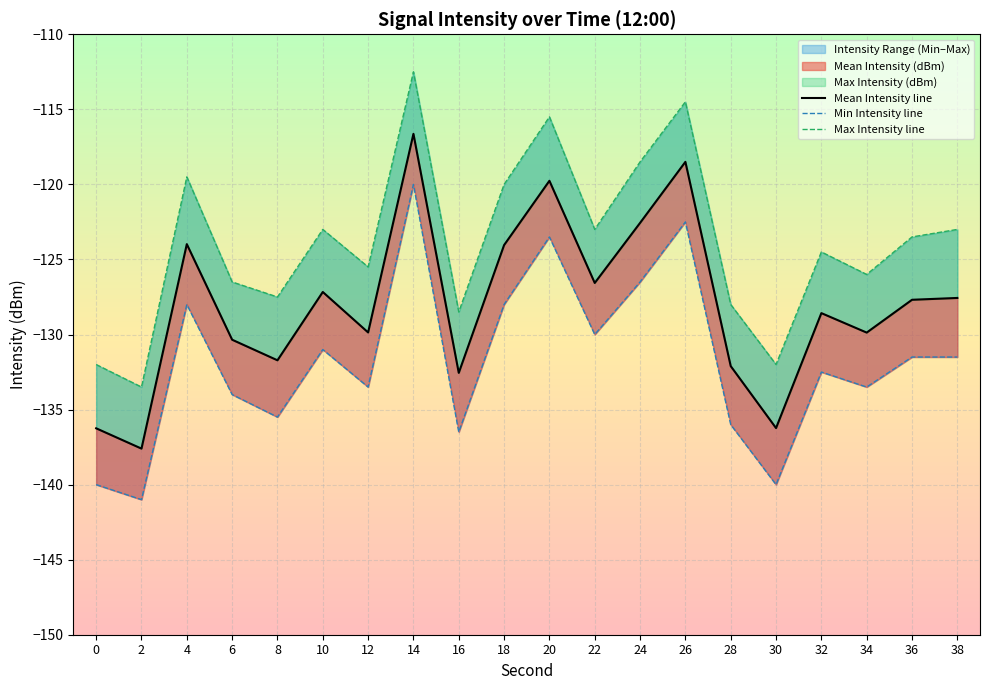

True or false: Min Intensity line has more than 2 interior local peaks.

True